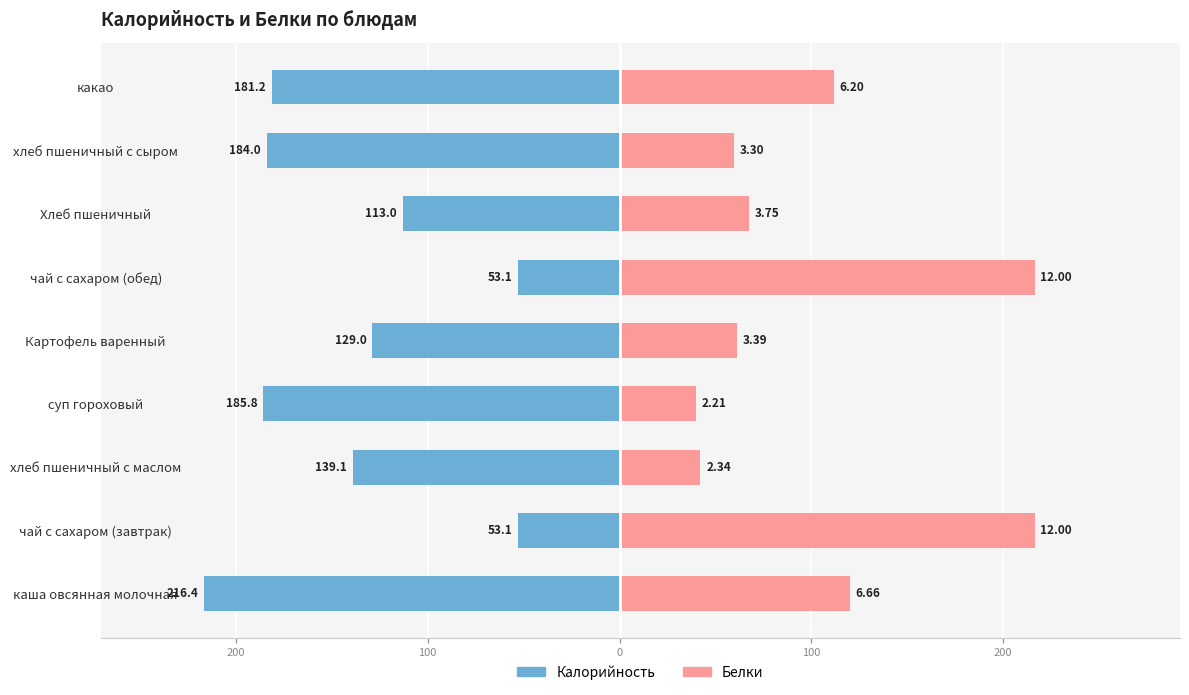

Is it true that Белки equals 15.1 at суп гороховый?

False